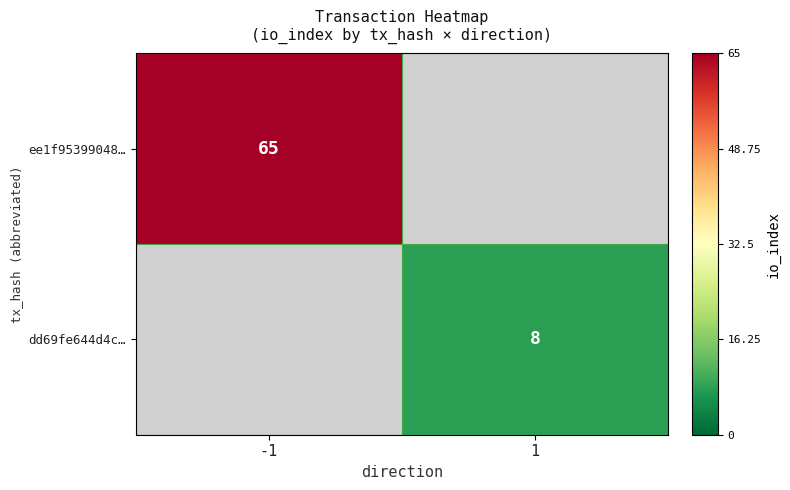

Is it true that dd69fe644d4c… equals 5 at 1?

False